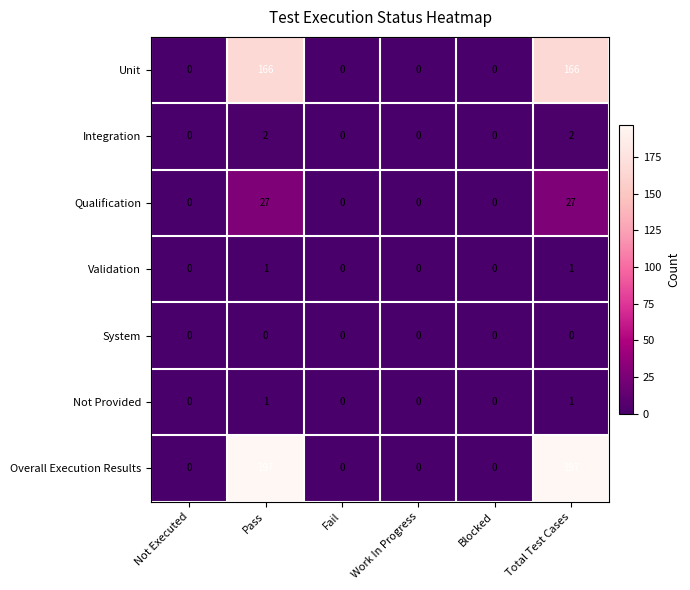

What is the maximum value shown in the chart?

197